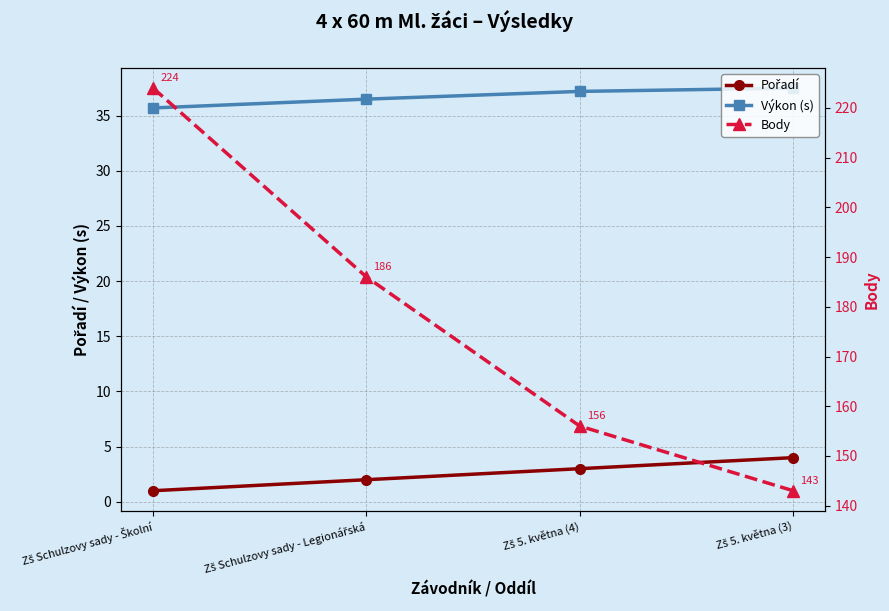

Does the chart display data point markers on the line(s)?

Yes